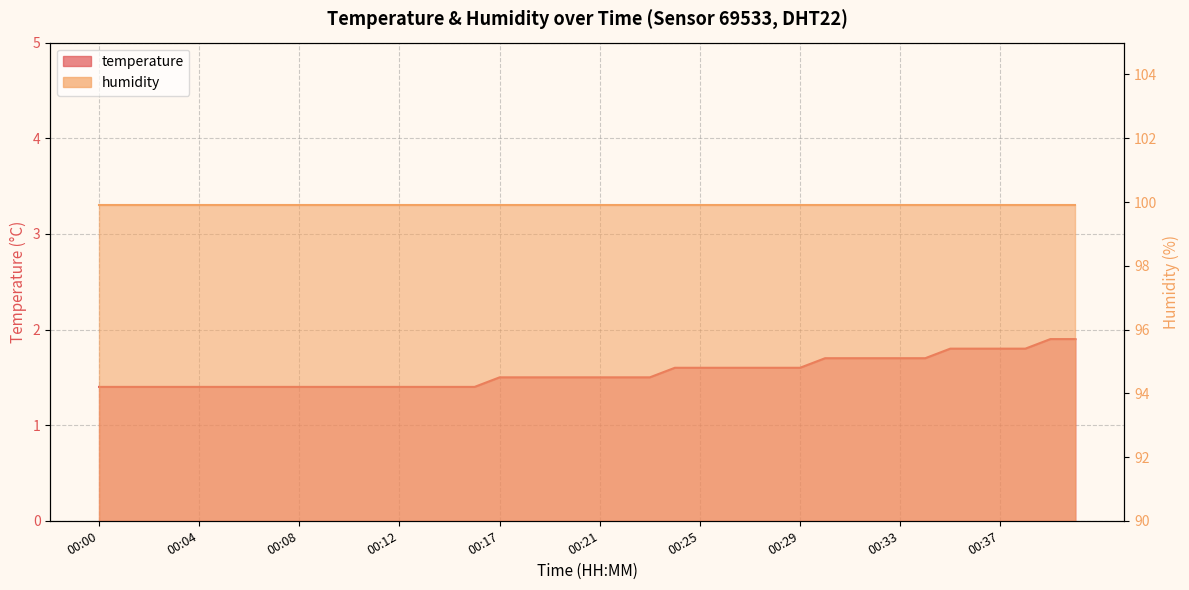

What is the value of the 7th point from the left?

1.4